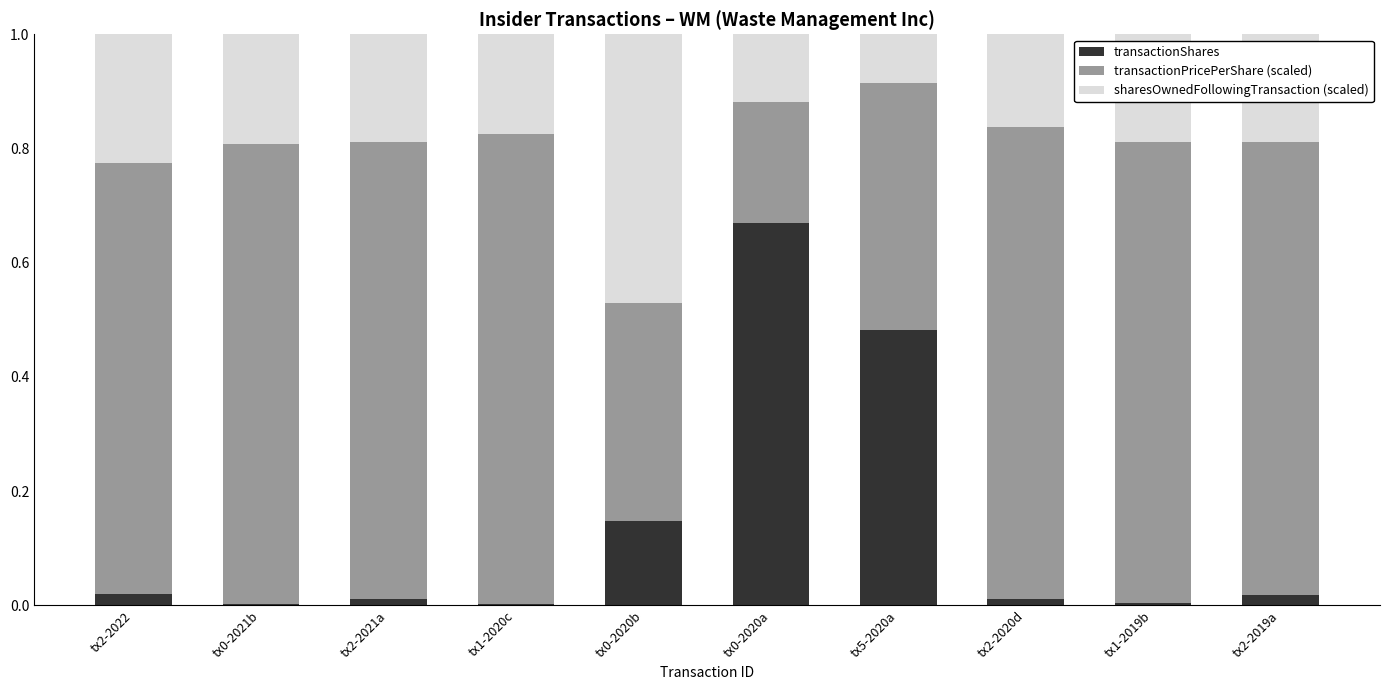

Are the bars grouped side by side (vs. stacked)?

No